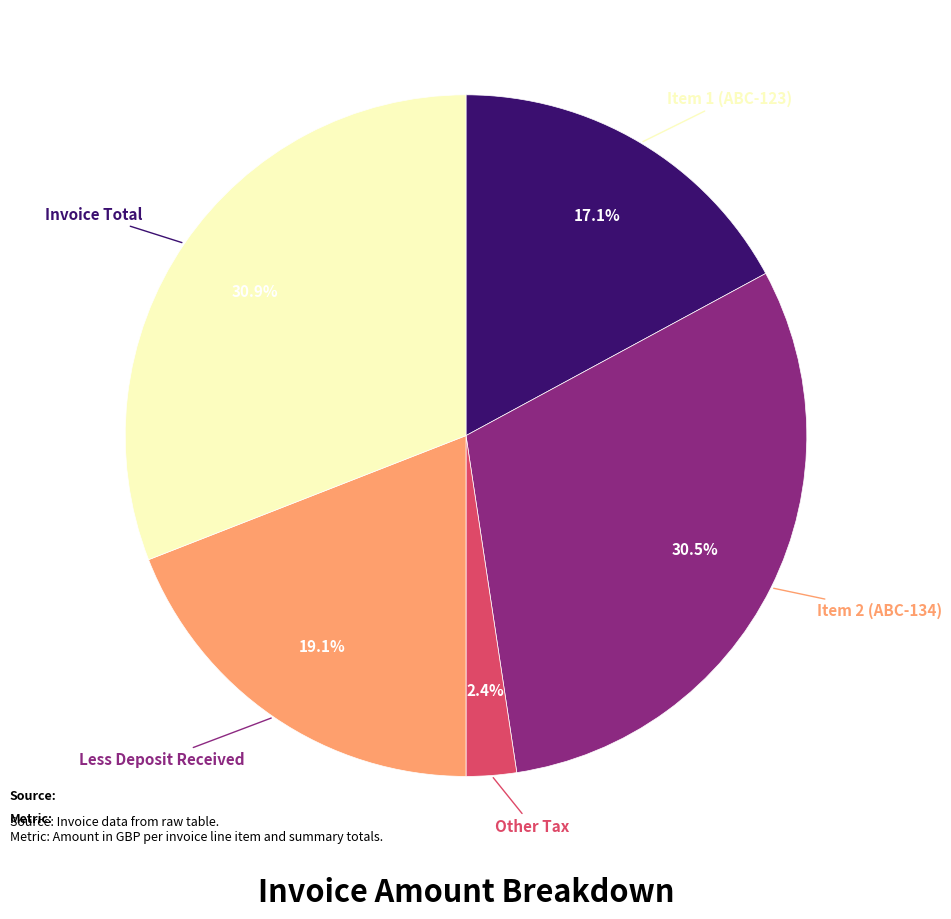

Is there a majority slice in this chart?

No